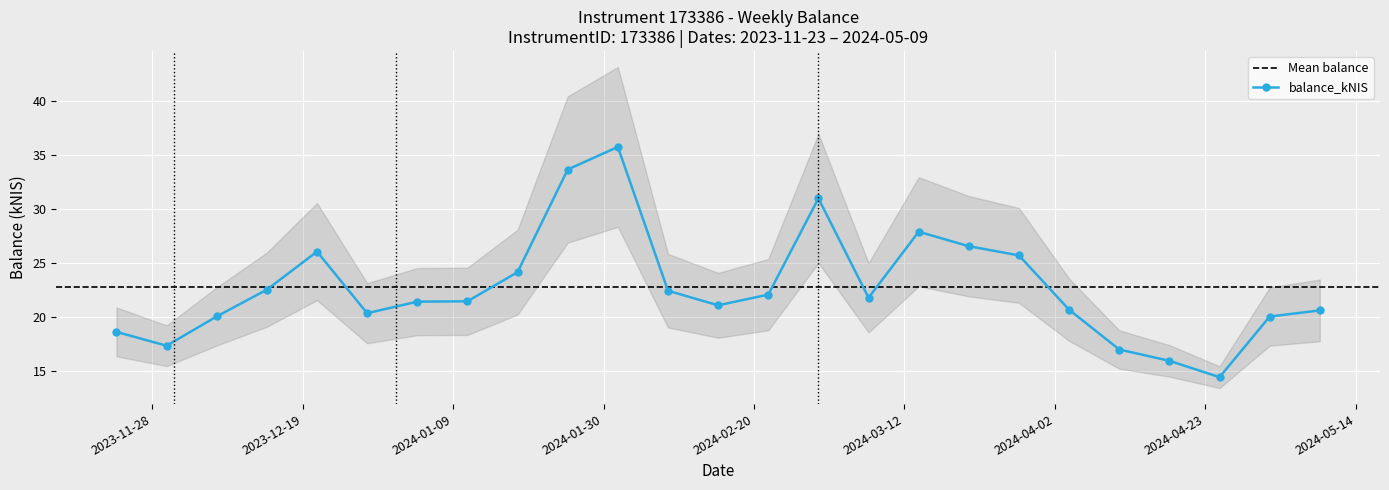

Which has a higher value, 2024-03-14 or 2023-12-07?

2024-03-14